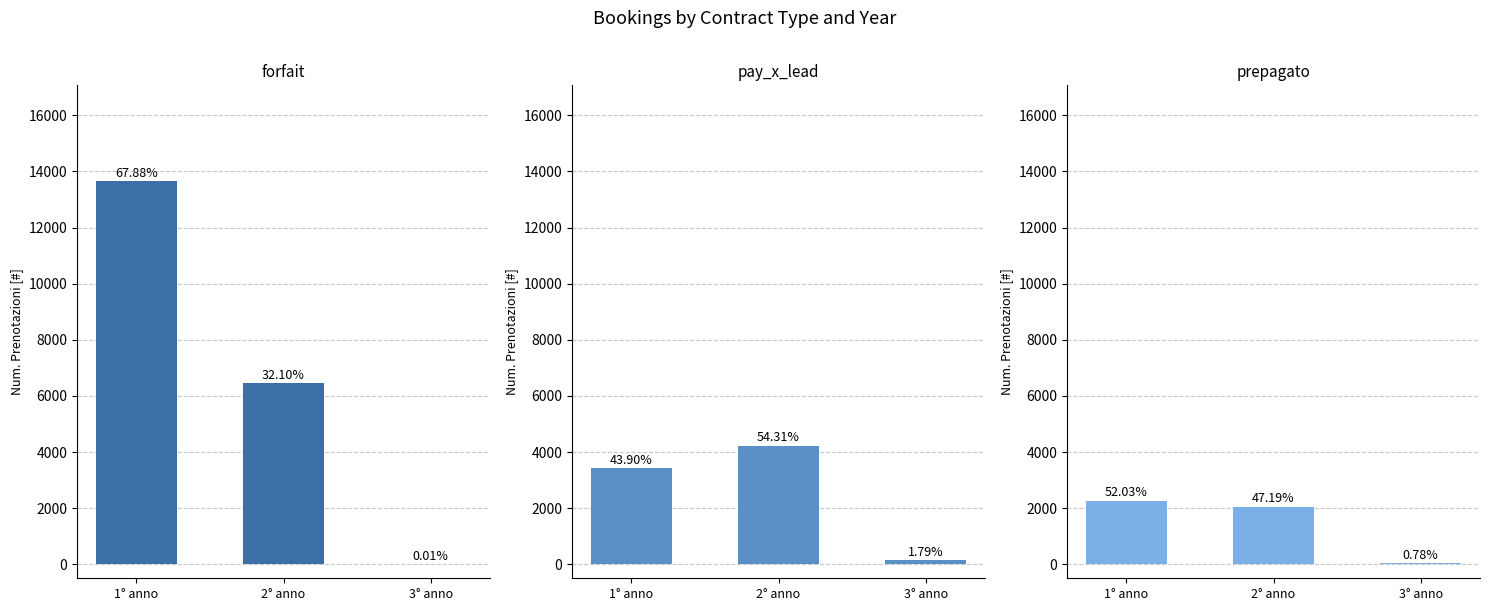

Which series has the largest total across all categories?

forfait